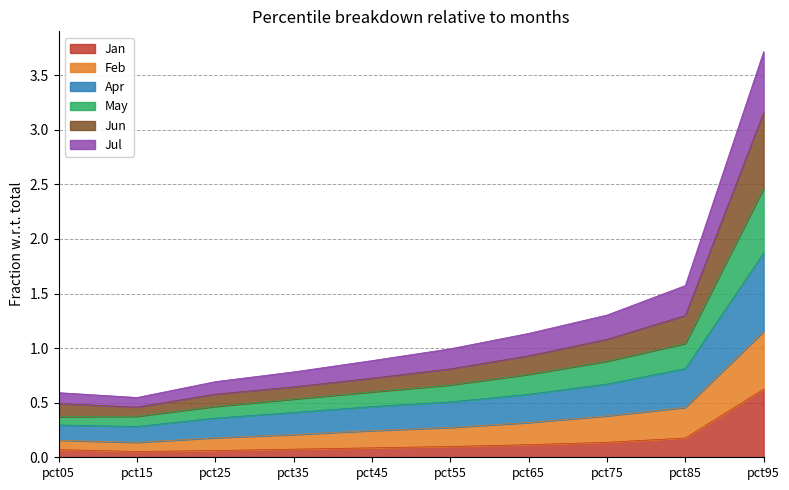

At how many categories does at least one series exceed 0?

10